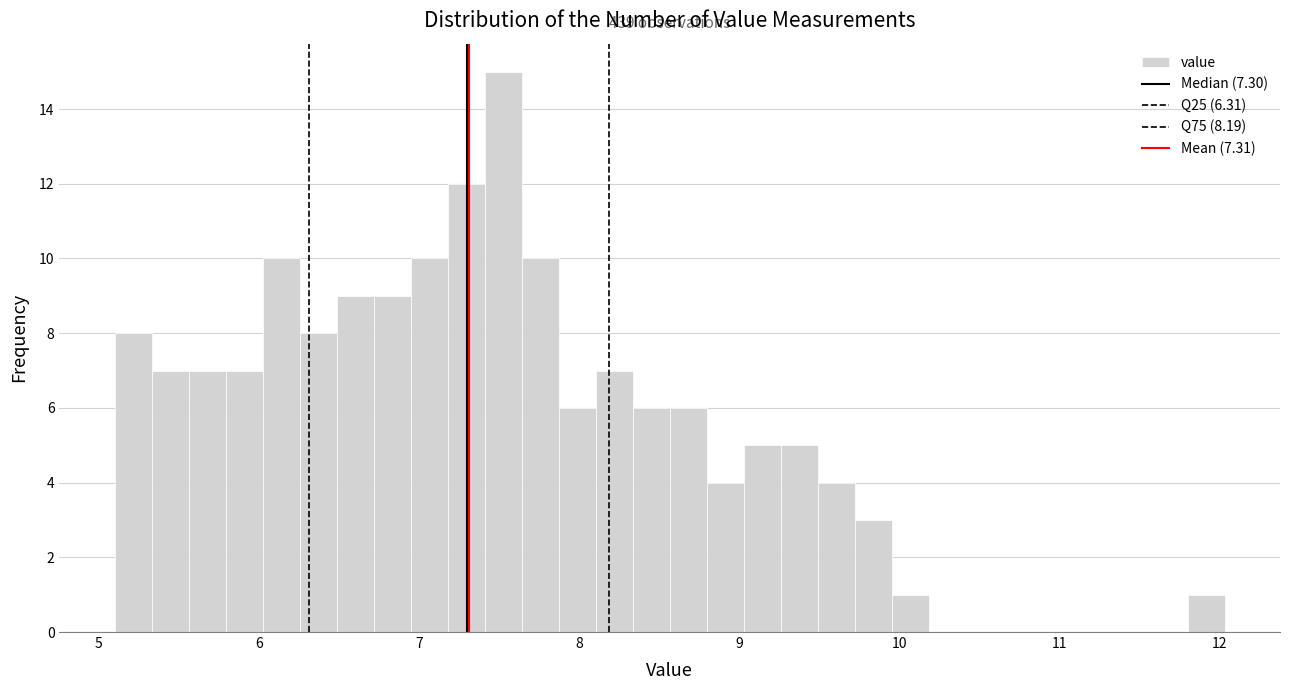

Around what value on the x-axis is the tallest bar? Give the approximate position of its centre, as read against the axis.

7.5